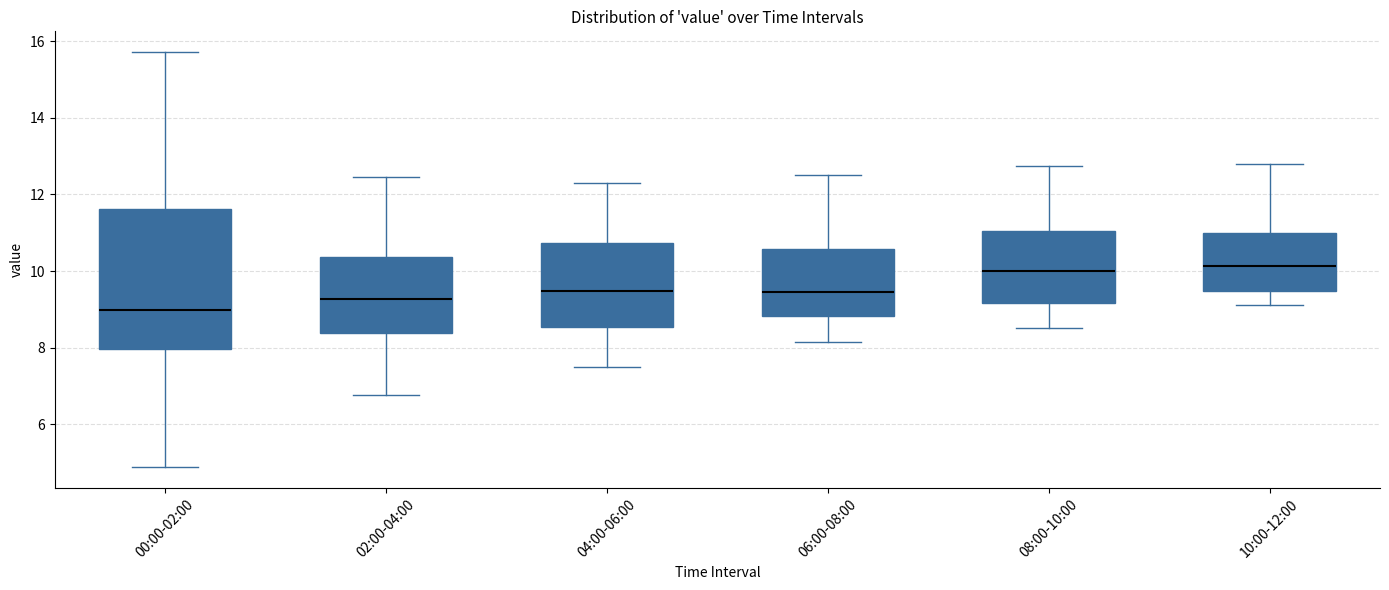

Reading left to right, transcribe this box plot: for each box, give where its median line is, the range the box spans, and where its two whiskers end, as read against the y-axis. The values are not printed on the chart, so give them approximately, as read against the axis.

00:00-02:00: median 9.0, box 8.0 to 11.6, whiskers 4.8 to 15.8
02:00-04:00: median 9.2, box 8.4 to 10.4, whiskers 6.8 to 12.4
04:00-06:00: median 9.4, box 8.6 to 10.8, whiskers 7.6 to 12.4
06:00-08:00: median 9.4, box 8.8 to 10.6, whiskers 8.2 to 12.6
08:00-10:00: median 10.0, box 9.2 to 11.0, whiskers 8.6 to 12.8
10:00-12:00: median 10.2, box 9.4 to 11.0, whiskers 9.2 to 12.8